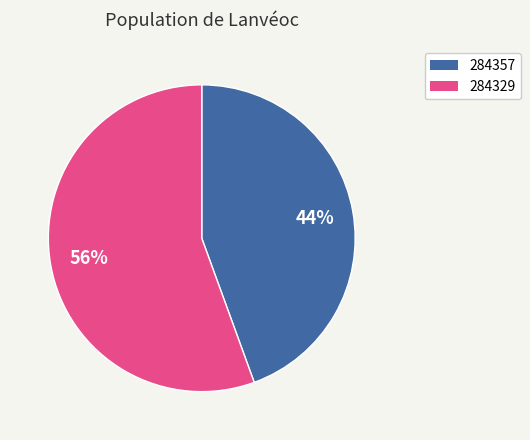

To the nearest percent, what is the average slice percentage?

50%